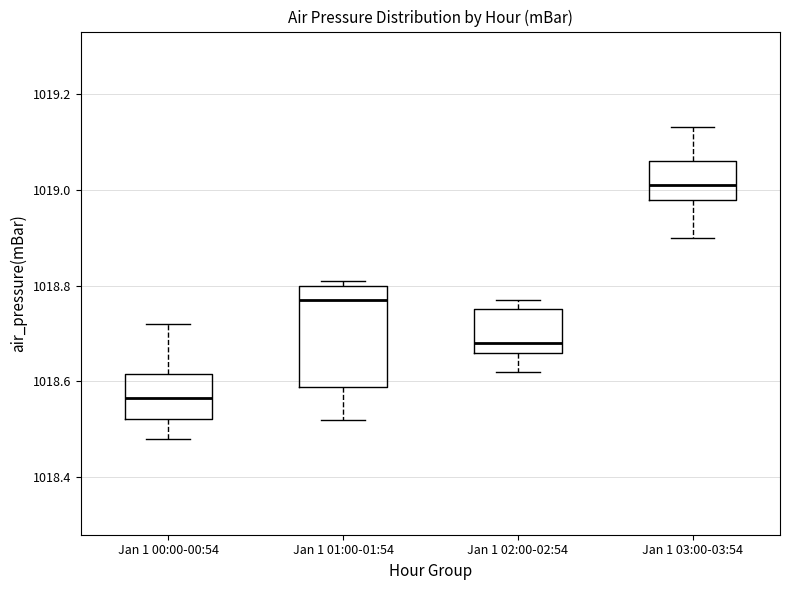

Reading left to right, transcribe this box plot: for each box, give where its median line is, the range the box spans, and where its two whiskers end, as read against the y-axis. The values are not printed on the chart, so give them approximately, as read against the axis.

Jan 1 00:00-00:54: median 1018.56, box 1018.52 to 1018.62, whiskers 1018.48 to 1018.72
Jan 1 01:00-01:54: median 1018.78, box 1018.58 to 1018.80, whiskers 1018.52 to 1018.82
Jan 1 02:00-02:54: median 1018.68, box 1018.66 to 1018.76, whiskers 1018.62 to 1018.78
Jan 1 03:00-03:54: median 1019.02, box 1018.98 to 1019.06, whiskers 1018.90 to 1019.14